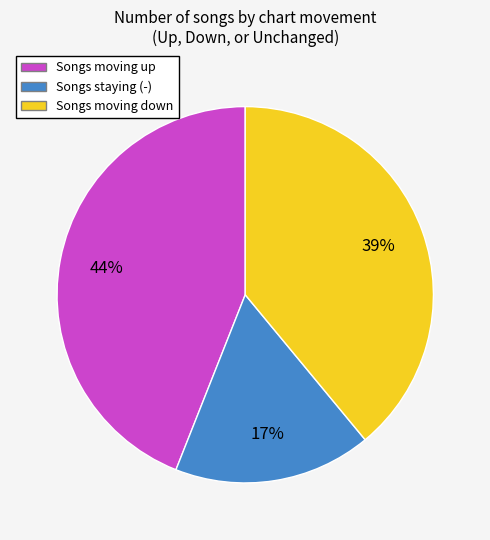

Does any single category account for the majority?

No